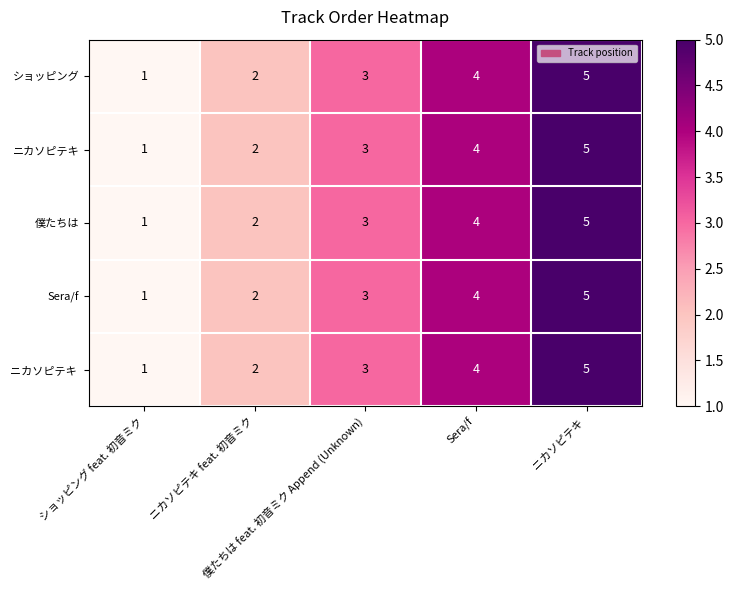

What is the highest value of the ショッピング series?

5